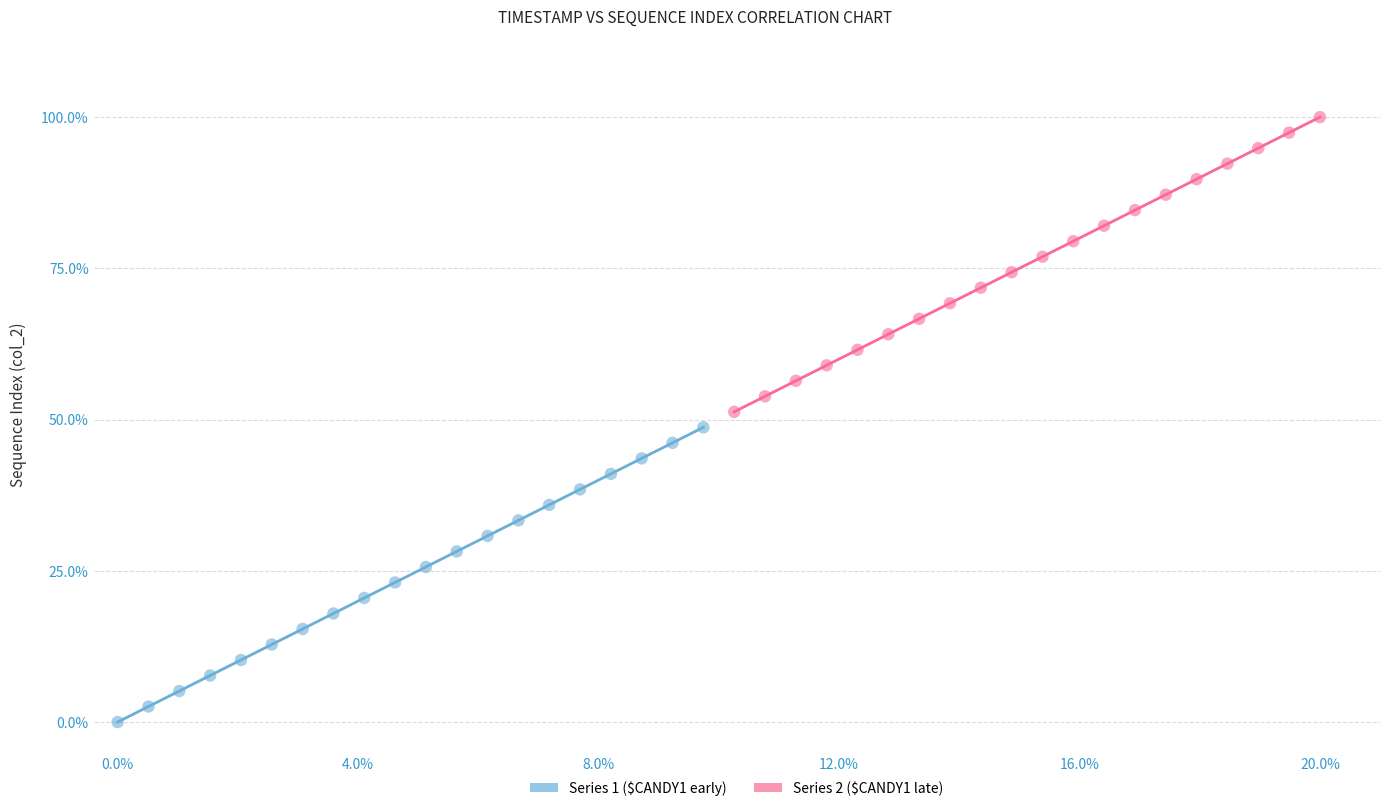

Which series reaches the maximum Y coordinate?

Series 2 ($CANDY1 late)